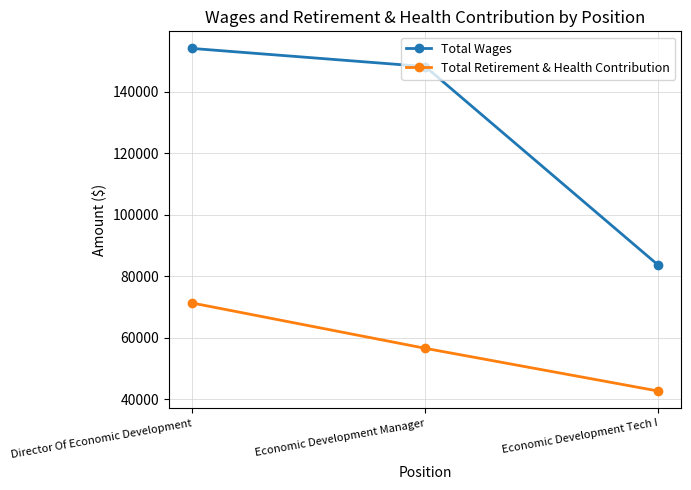

What position from the left is Director Of Economic Development?

1